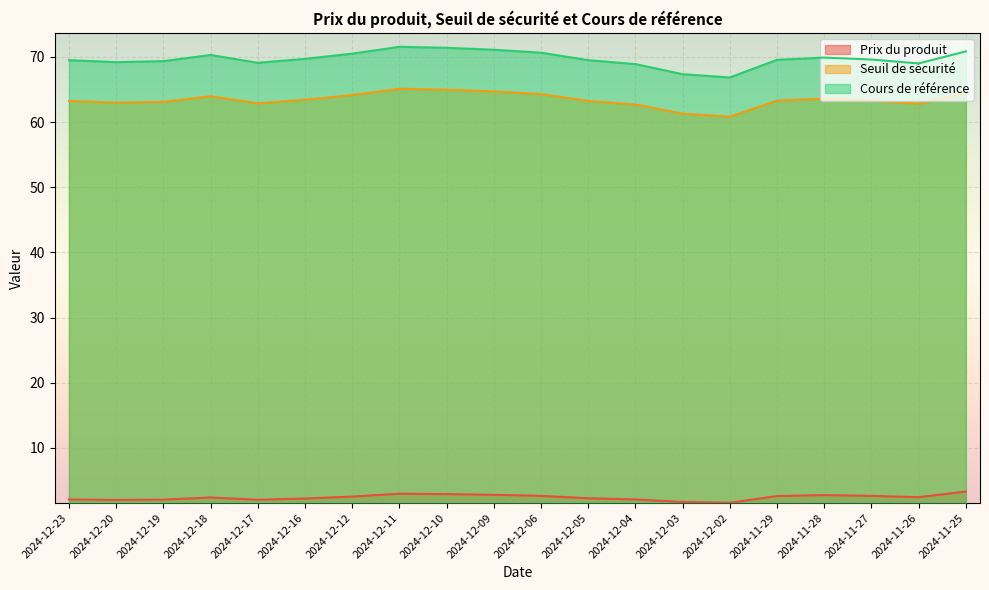

What are all the series names shown in the legend?

Prix du produit, Seuil de sécurité, Cours de référence